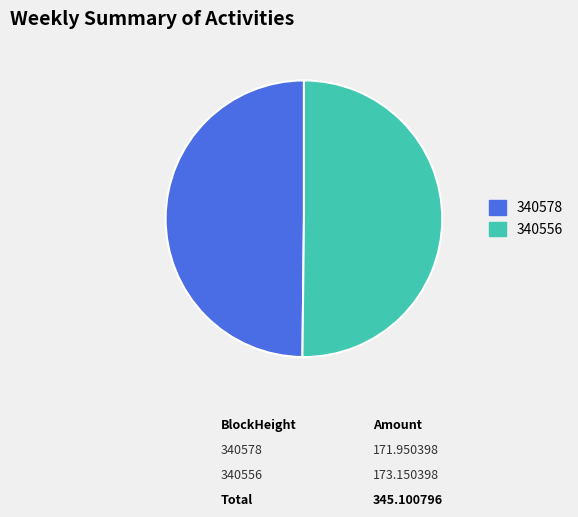

What is the ratio of the value at 340578 to the value at 340556?

1.0